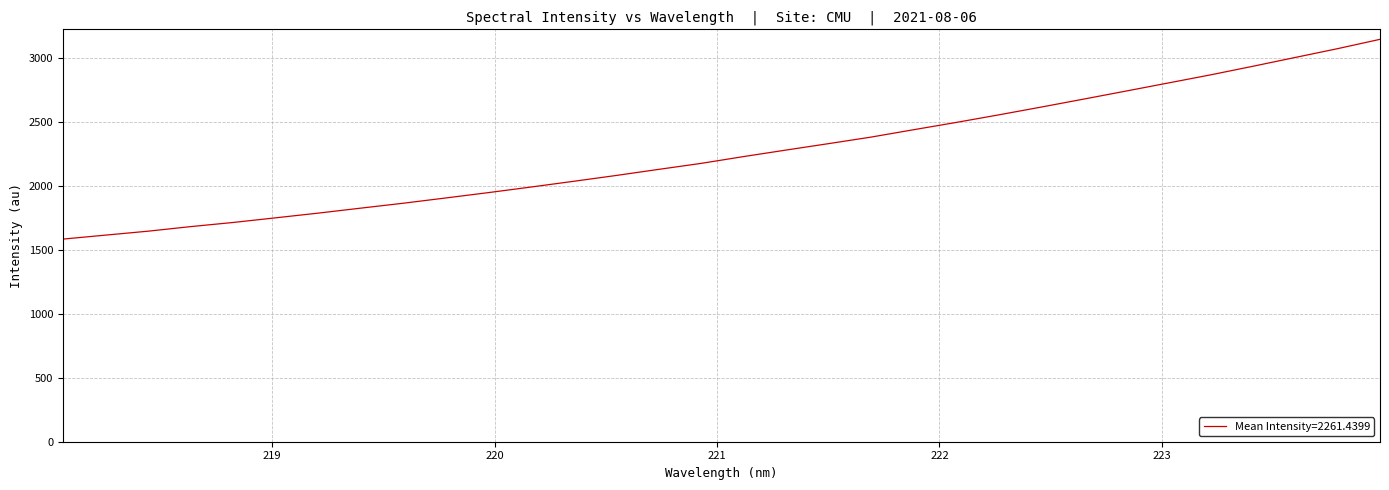

What is the minimum value shown in the chart?

1585.5